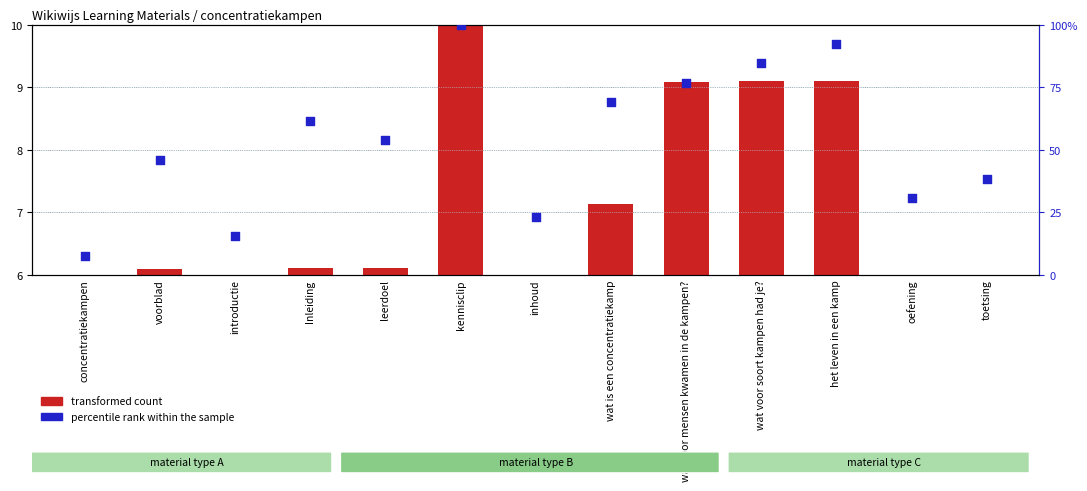

Which series has the largest Y range (max minus min)?

percentile rank within the sample